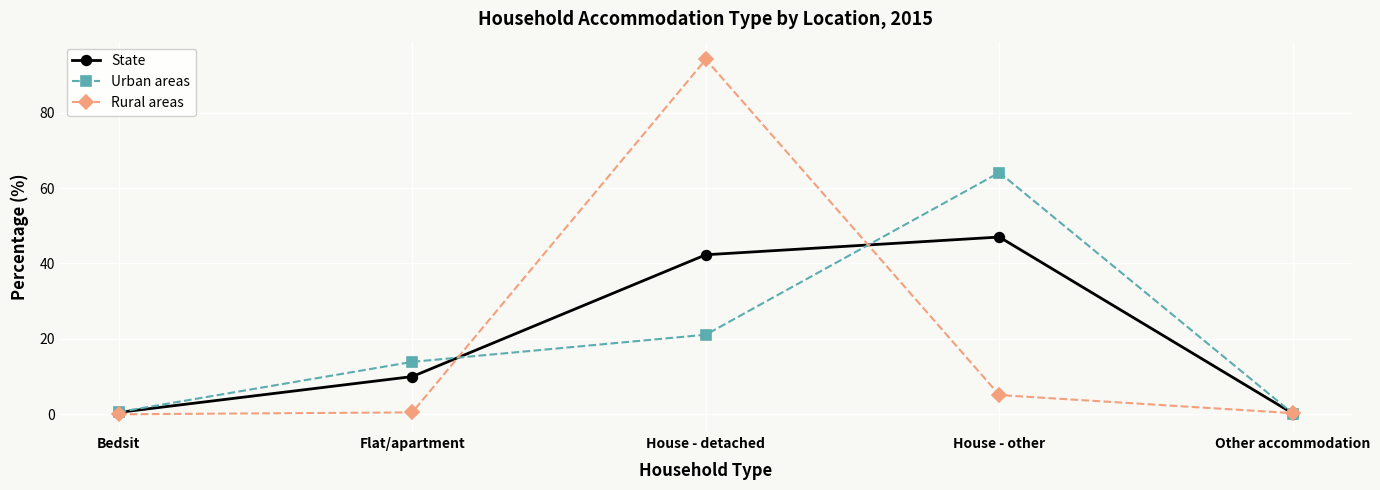

What is the difference between the Rural areas values at House - detached and Other accommodation?

93.8